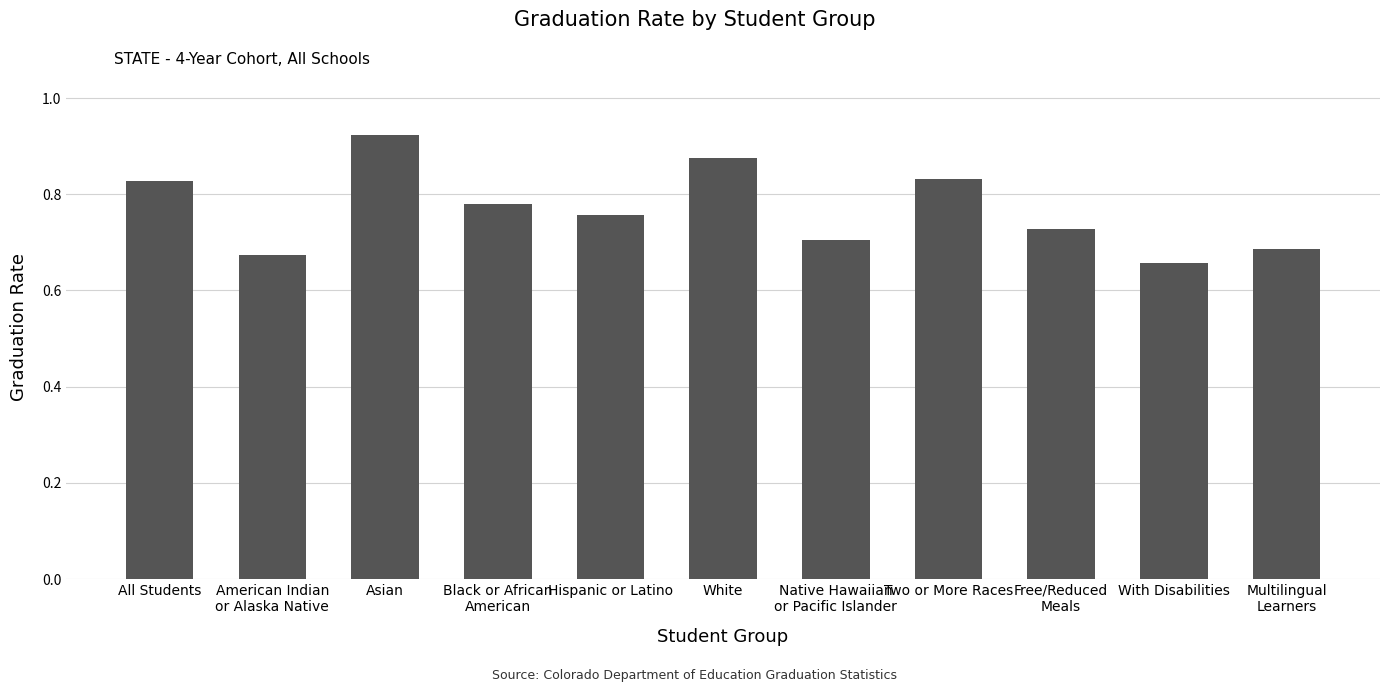

How many bars are there in total?

11